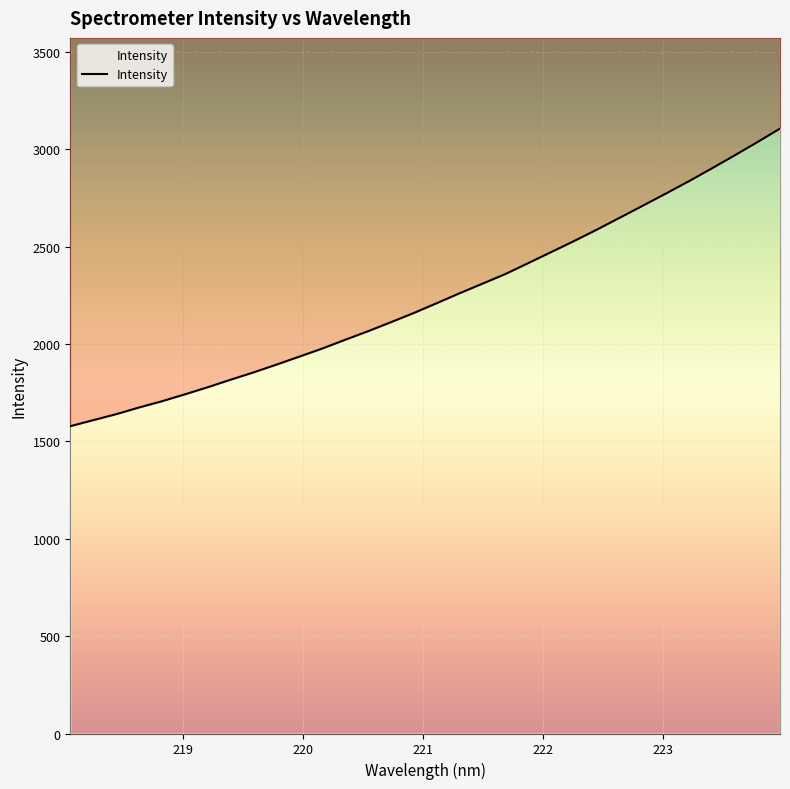

At which category does the chart reach its minimum across all series?

218.0596